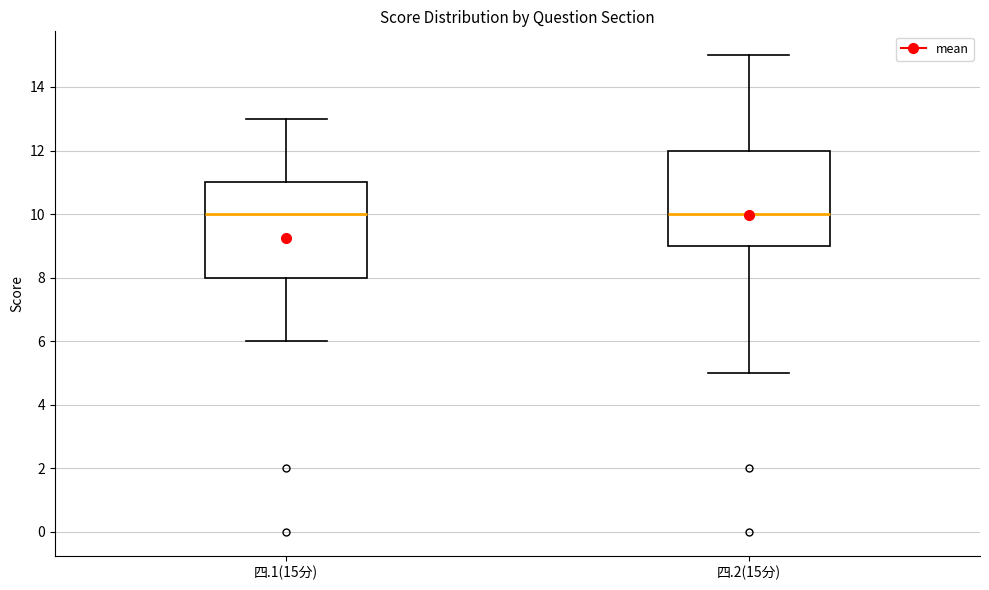

Where does the lower whisker of the box for 四.1(15分) end on the y-axis? The values are not printed on the chart, so give them approximately, as read against the axis.

6